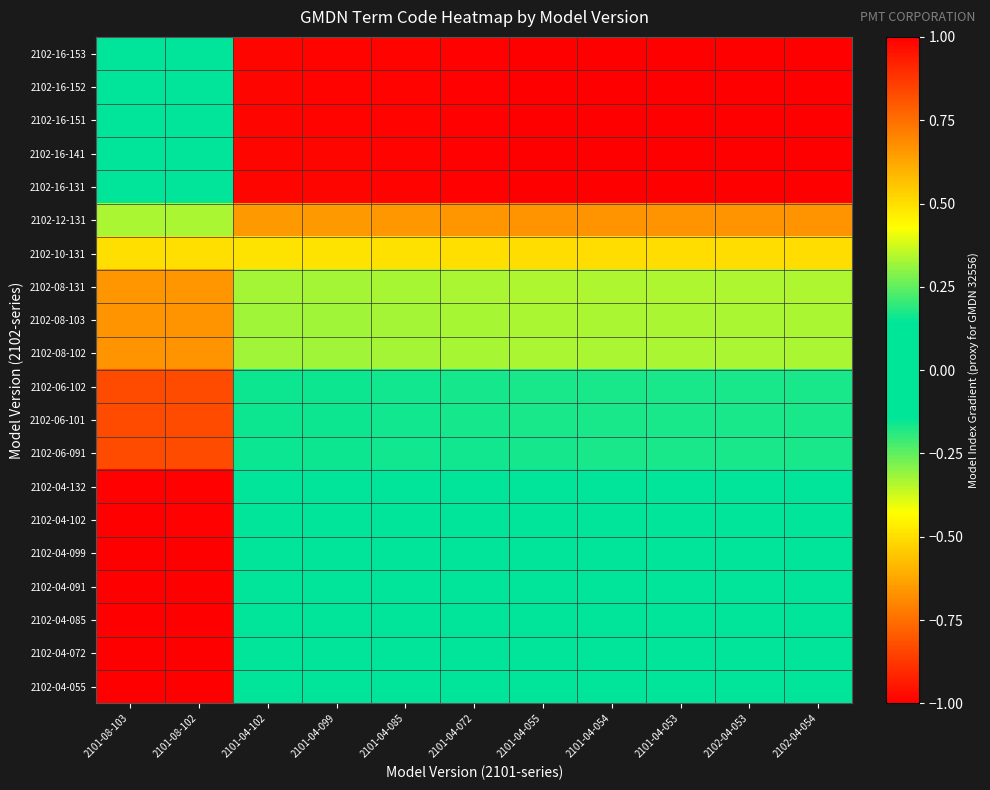

How many data points does each series have?

11